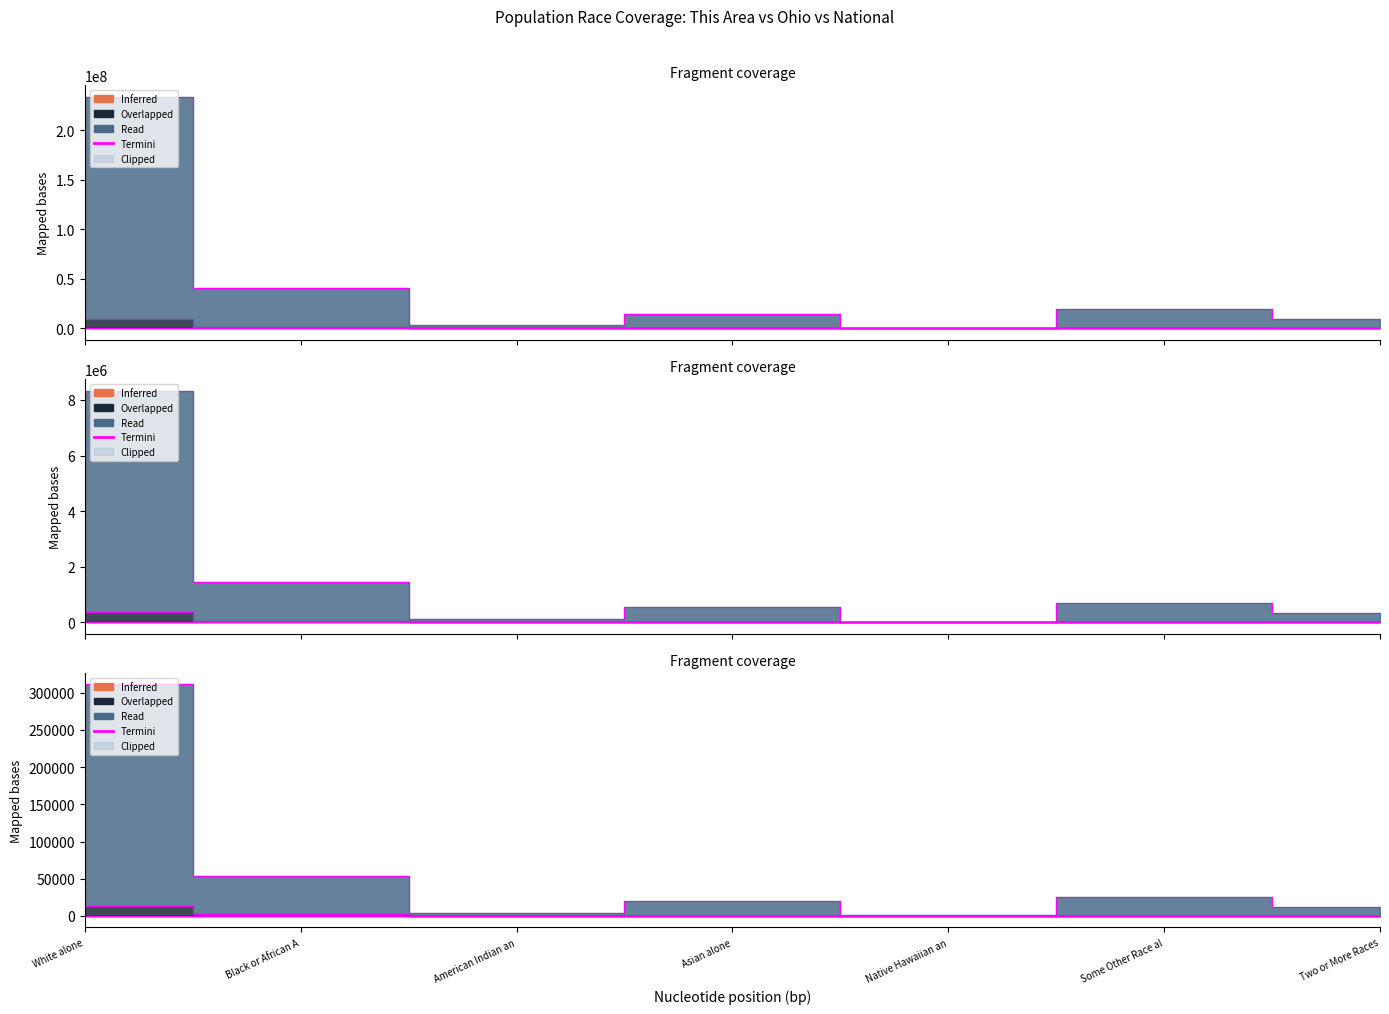

True or false: National and Ohio cross at least once.

False